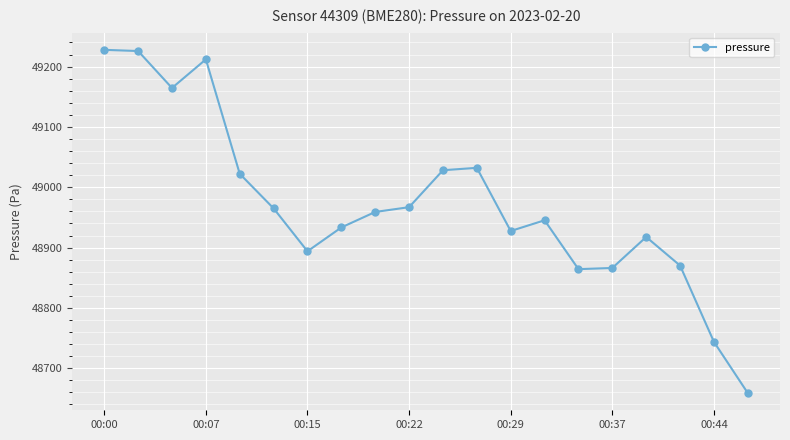

What is the maximum value shown in the chart?

49227.8